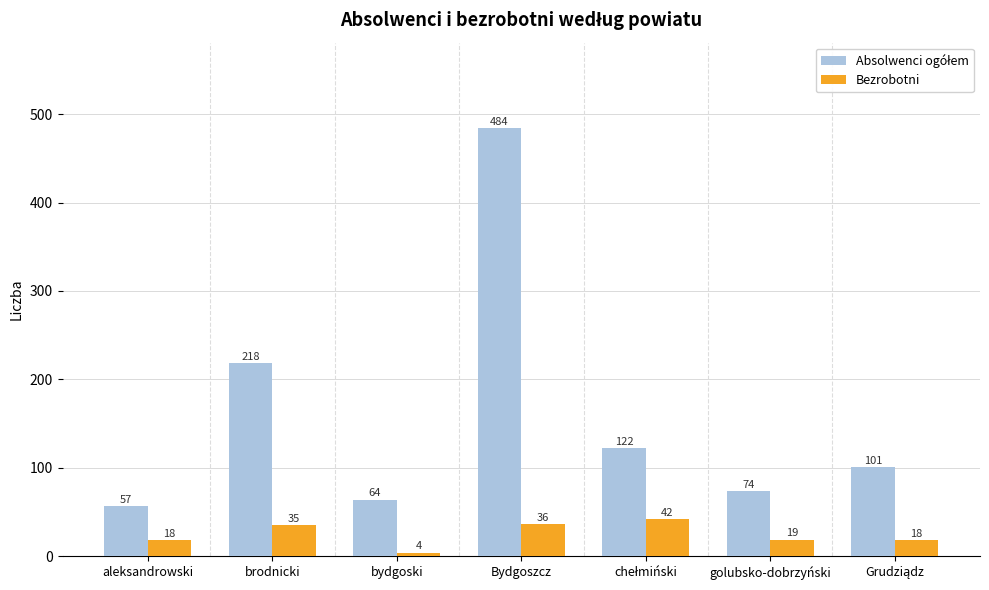

What is the label of the 6th bar from the right?

brodnicki